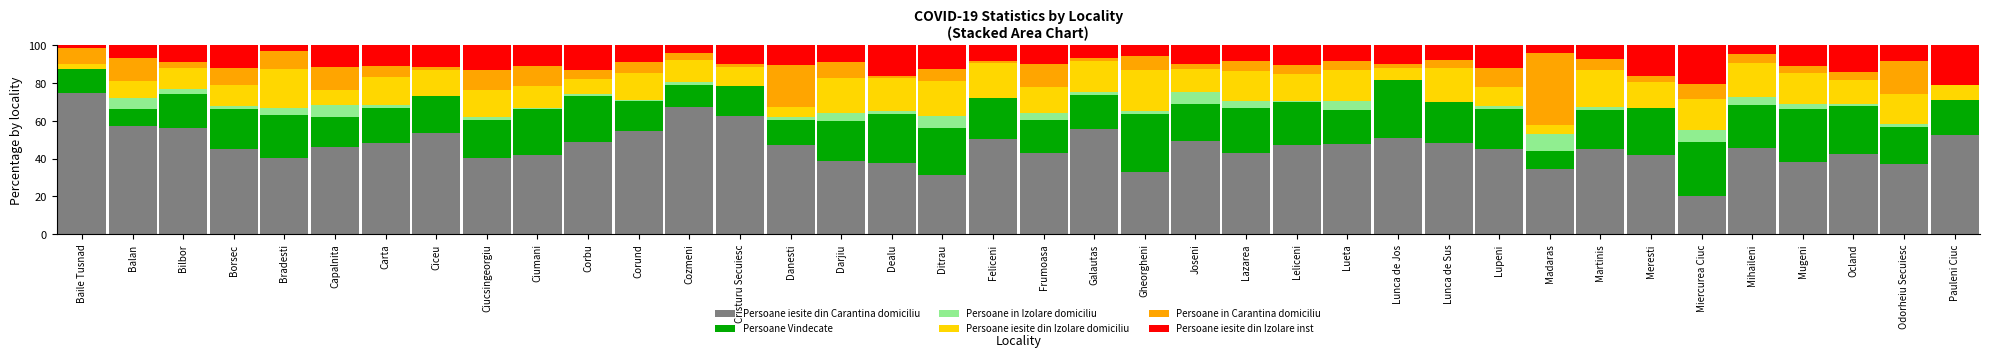

What value does the Persoane iesite din Carantina domiciliu series have at Capalnita?

46.4